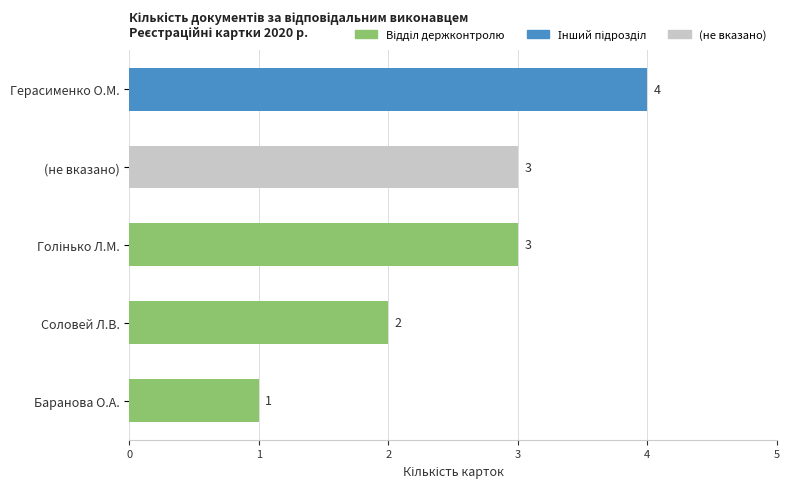

What is the difference between the values at Герасименко О.М. and Соловей Л.В.?

2